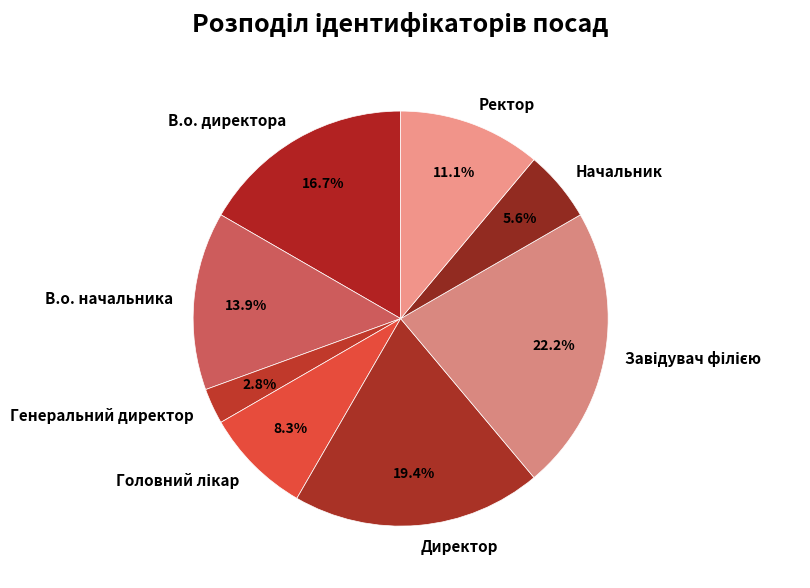

To the nearest percent, what is the average slice percentage?

12%